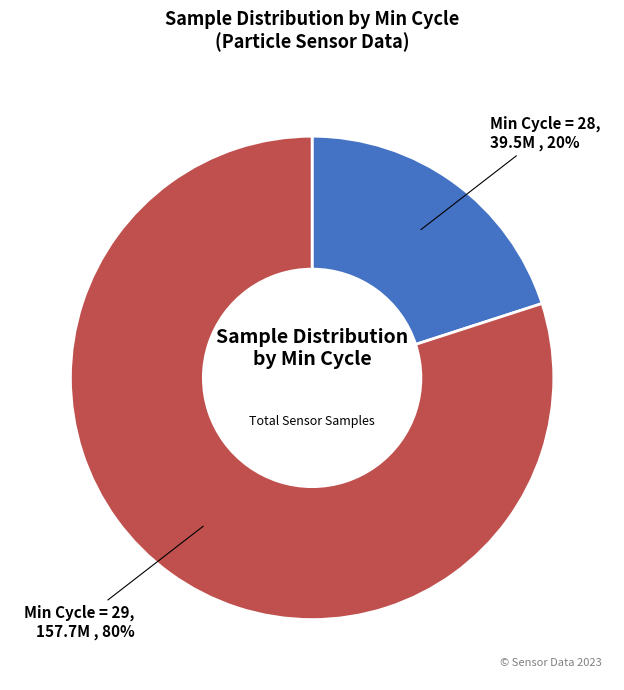

Is there a majority slice in this chart?

Yes